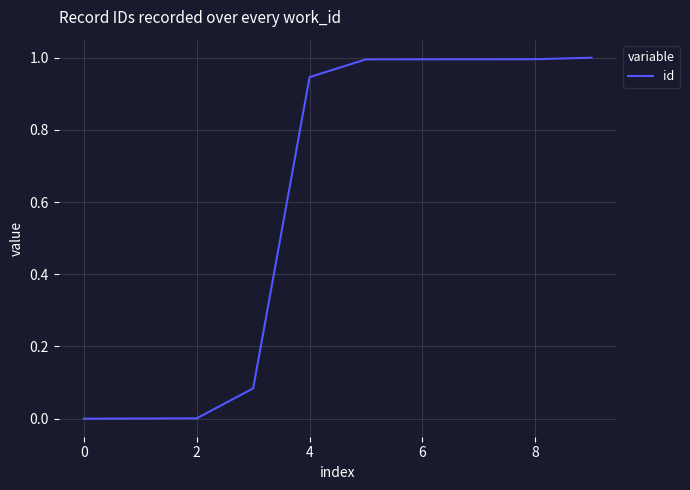

What is the difference between the maximum and minimum values?

1.0